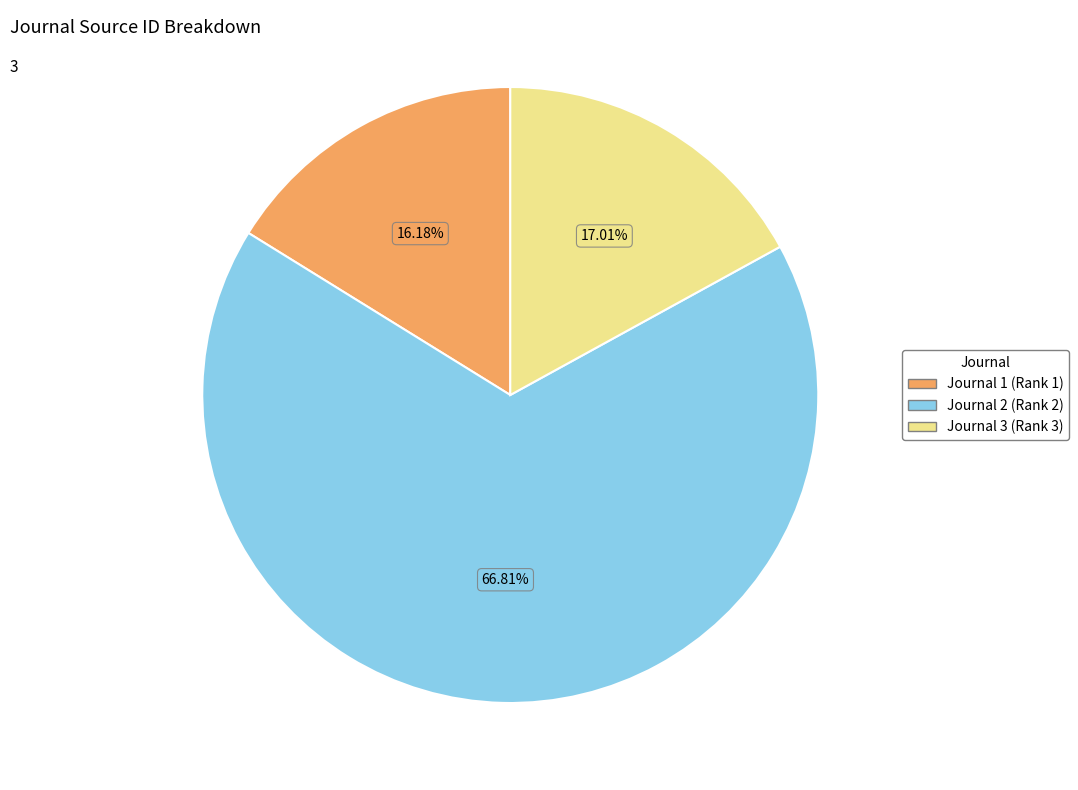

To the nearest percent, what is the difference between the largest and smallest slice percentages?

51%